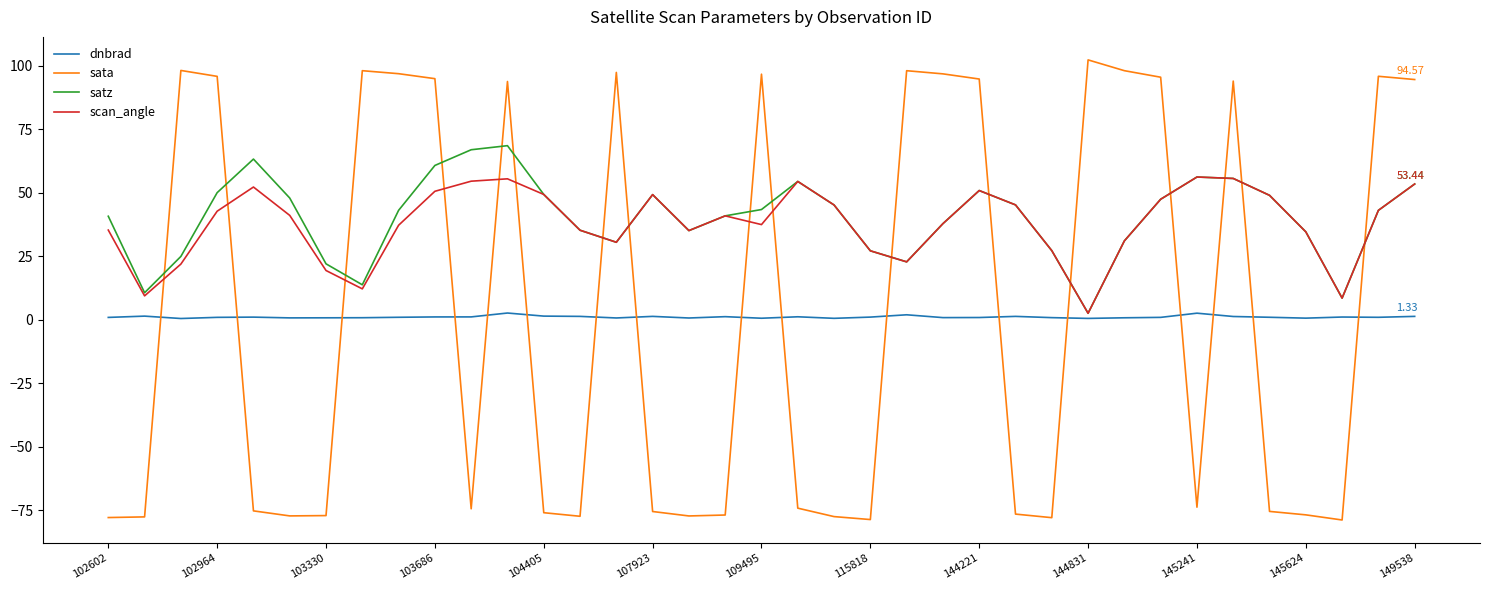

What is the difference between the maximum and second lowest values in the scan_angle series?

47.7